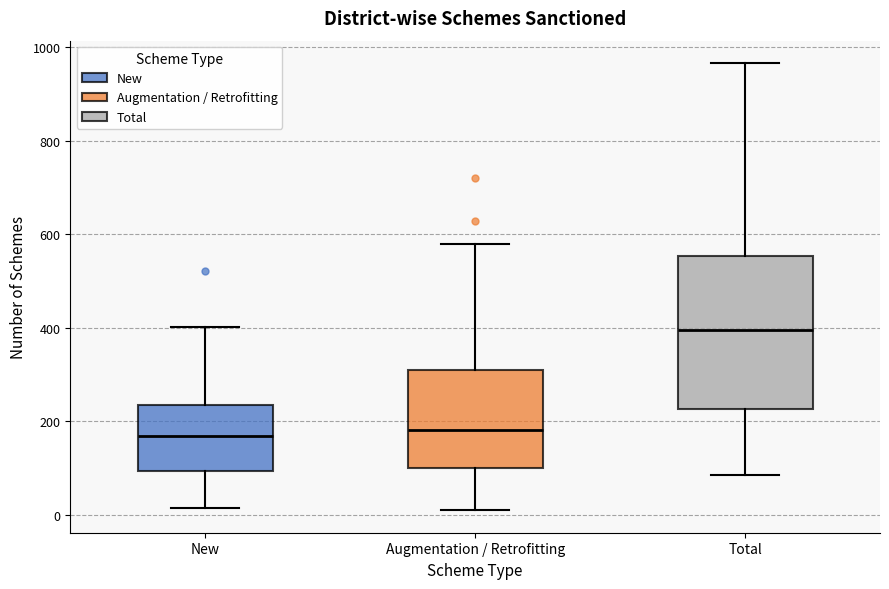

Comparing the boxes themselves (not the whiskers), which one is the tallest?

Total